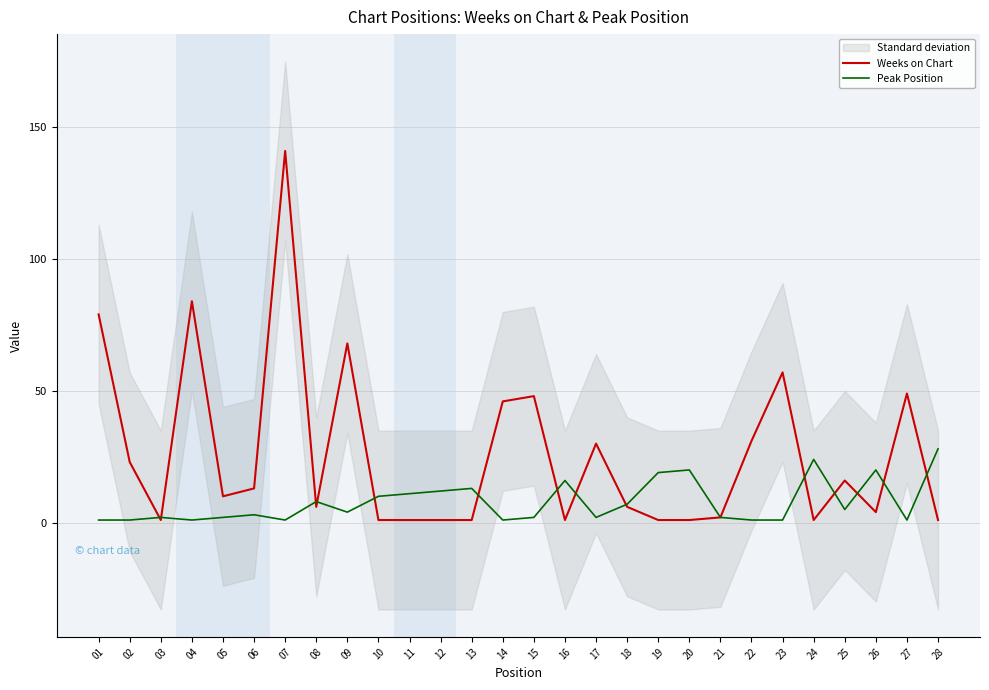

Reading left to right, what are all the values shown in this chart?

Weeks on Chart: 79	23	1	84	10	13	141	6	68	1	1	1	1	46	48	1	30	6	1	1	2	31	57	1	16	4	49	1
Peak Position: 1	1	2	1	2	3	1	8	4	10	11	12	13	1	2	16	2	7	19	20	2	1	1	24	5	20	1	28